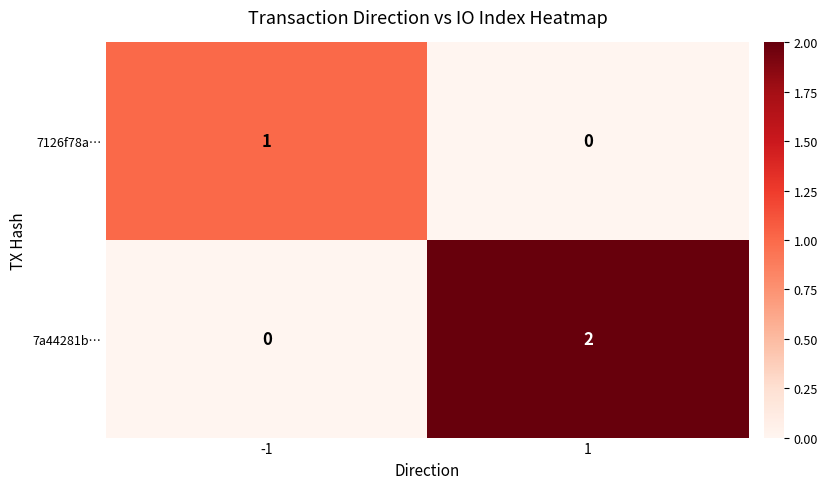

The value of 7a44281b… at 1 is 2. True or false?

True